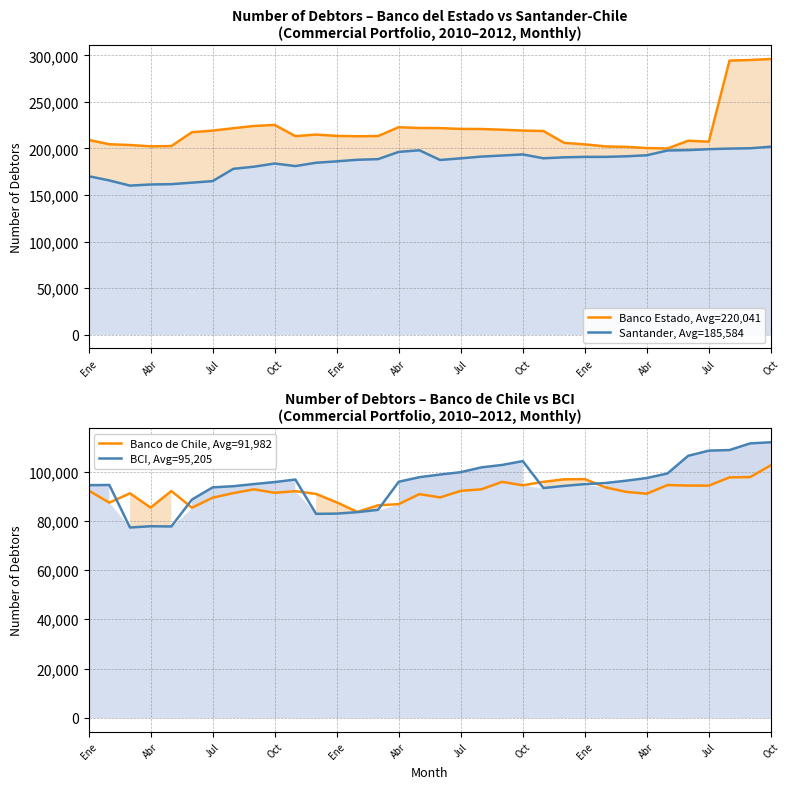

How many data points in BCI, Avg=95,205 are less than 95716?

17